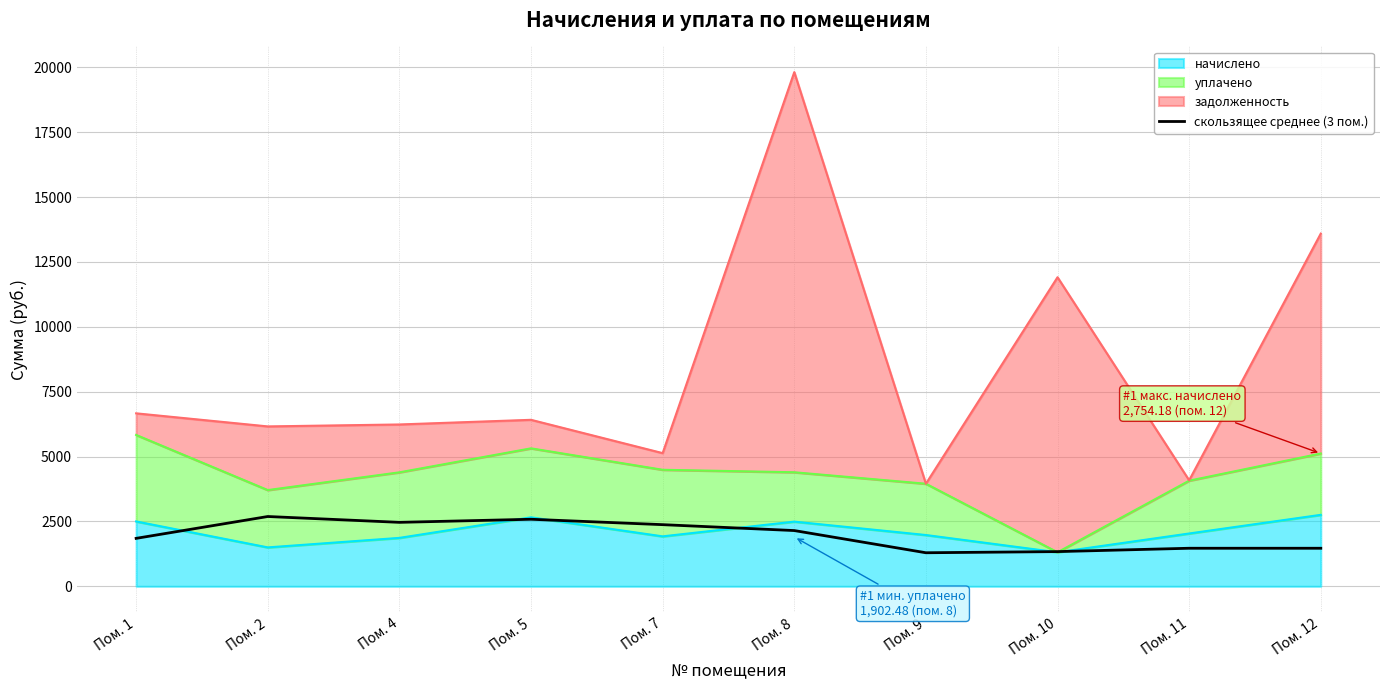

How many values exceed 2148?

5